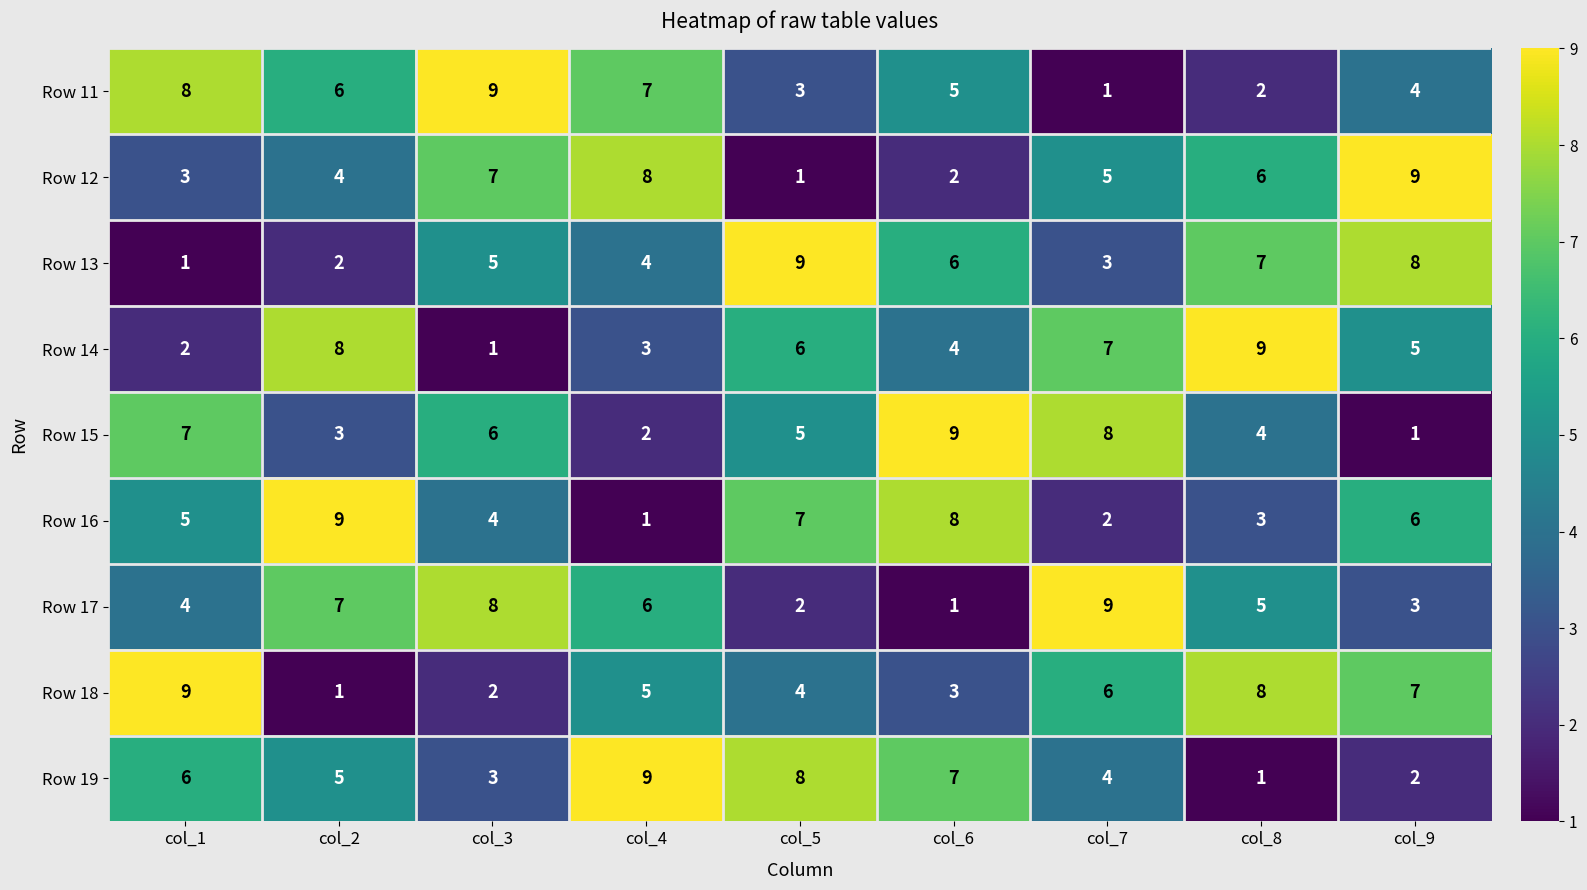

Is it true that Row 17 equals 12 at col_2?

False